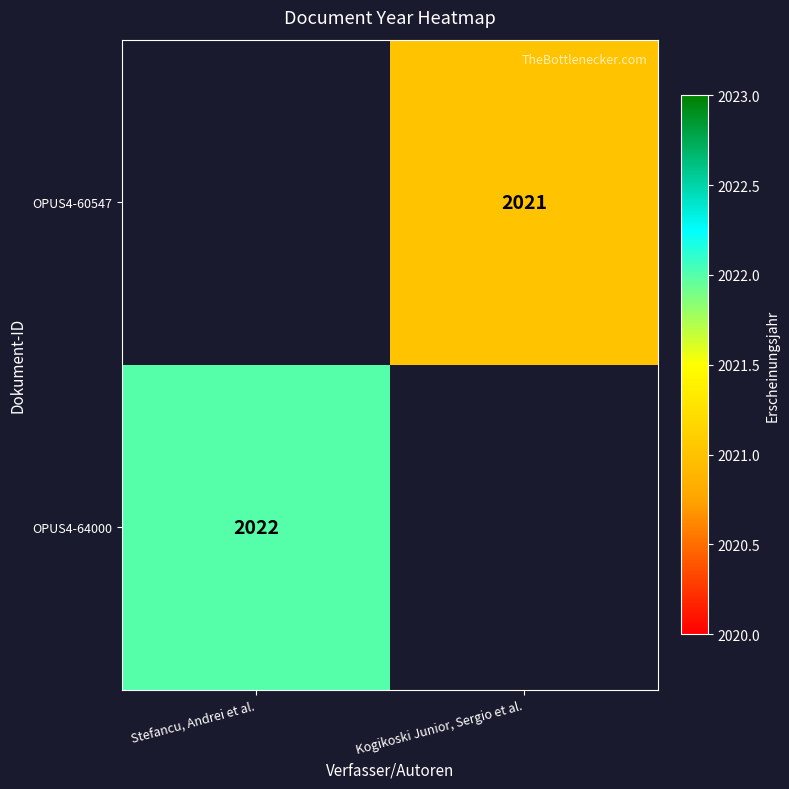

The value of OPUS4-64000 at Stefancu, Andrei et al. is 454. True or false?

False